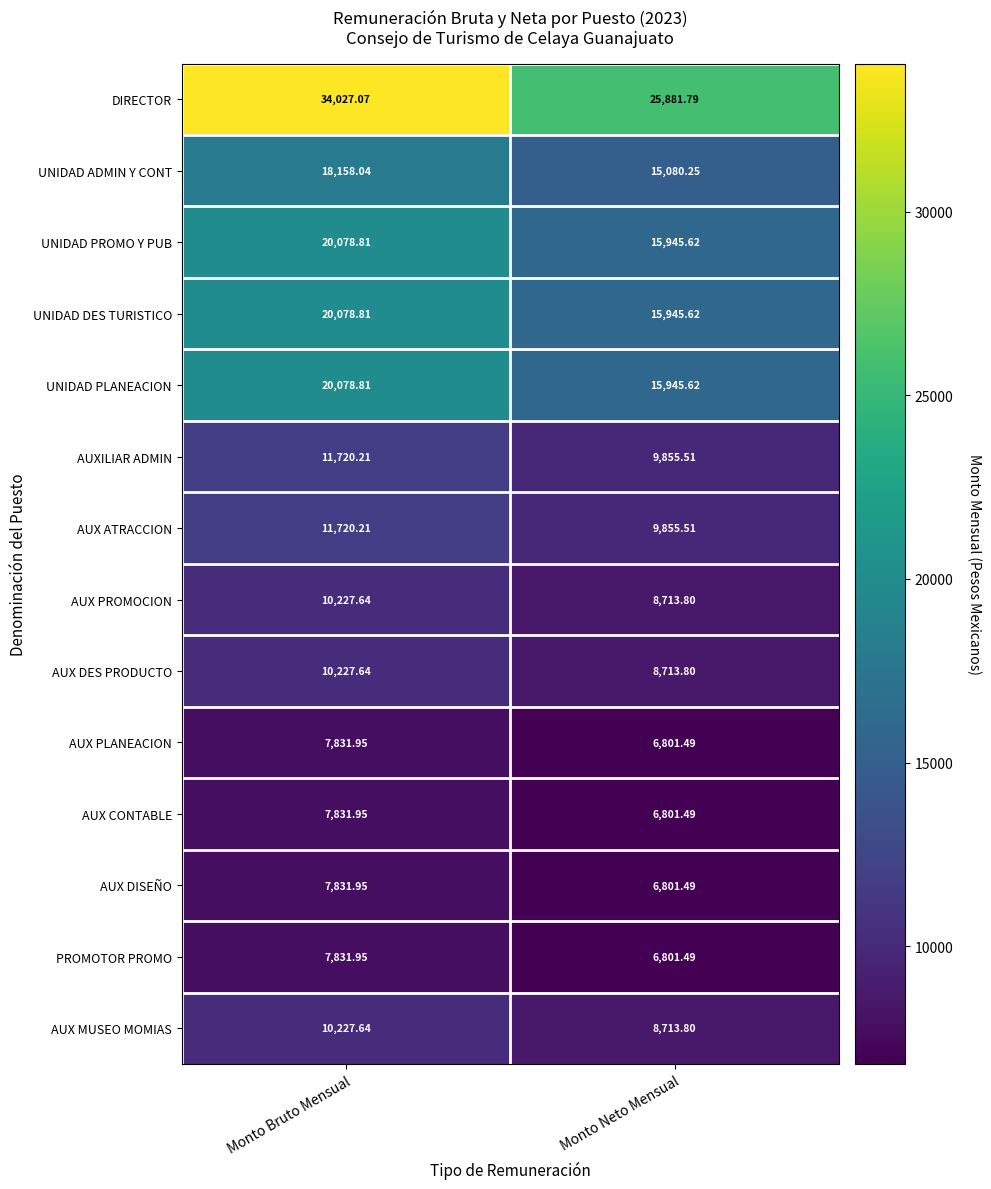

Where does the PROMOTOR PROMO series first go above 7831?

Monto Bruto Mensual